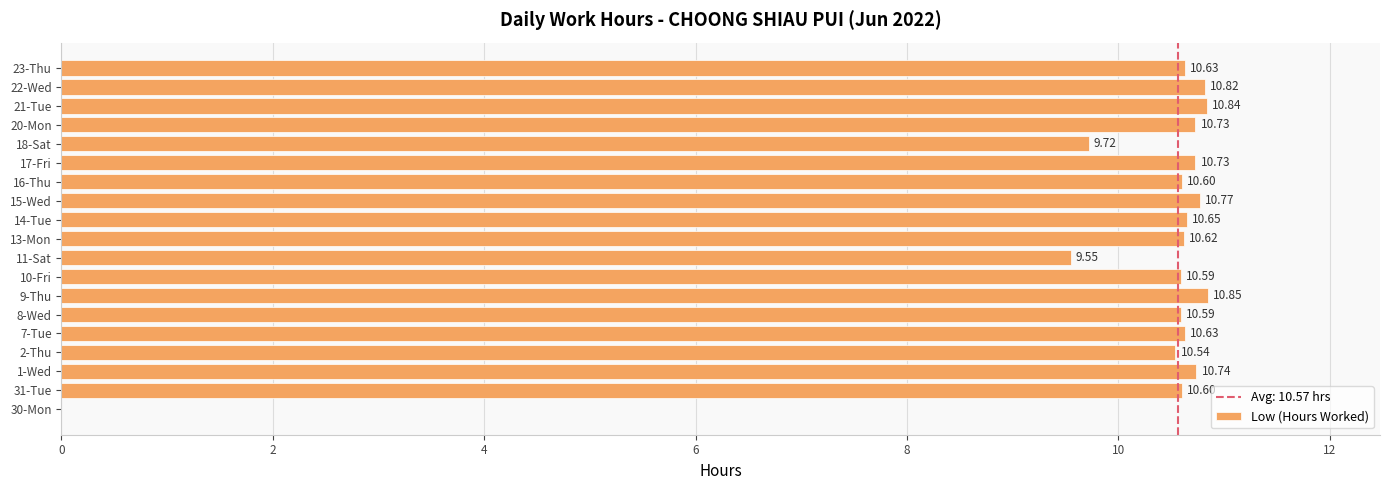

What is the sum of all values?

190.2